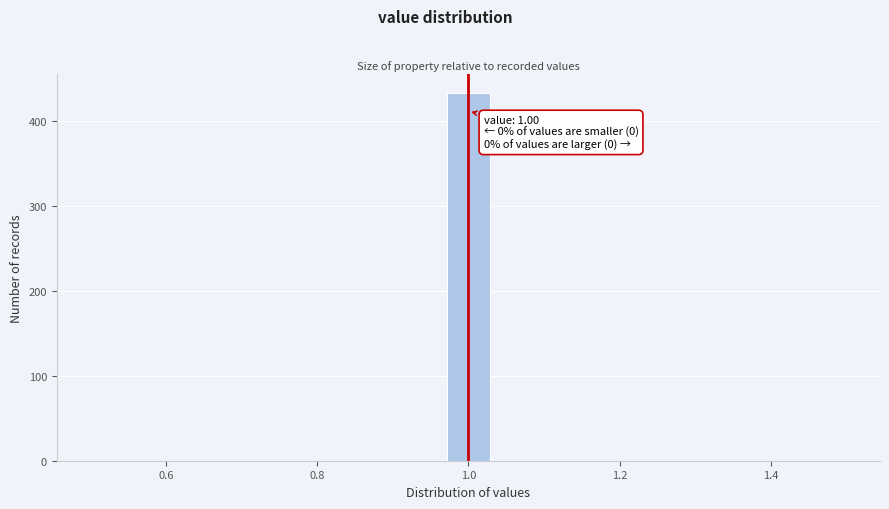

Read against the x-axis, roughly where is the centre of the tallest bar?

1.00